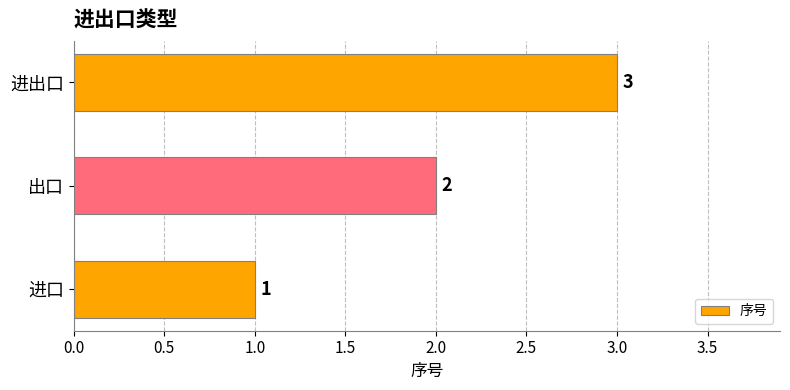

Rank the categories by value from lowest to highest.

进口, 出口, 进出口